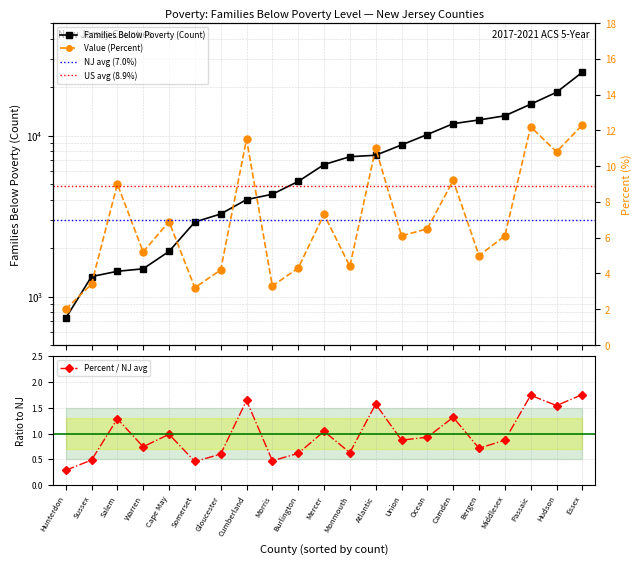

True or false: Families Below Poverty (Count) has a value of 24740.0 at Essex.

True